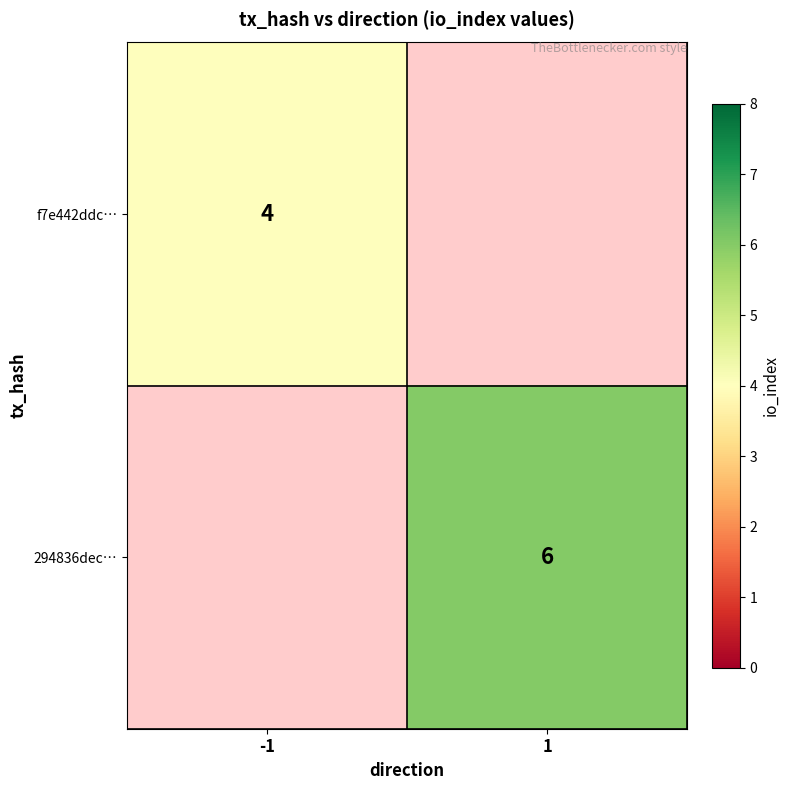

Is it true that 294836dec… equals 4 at 1?

False